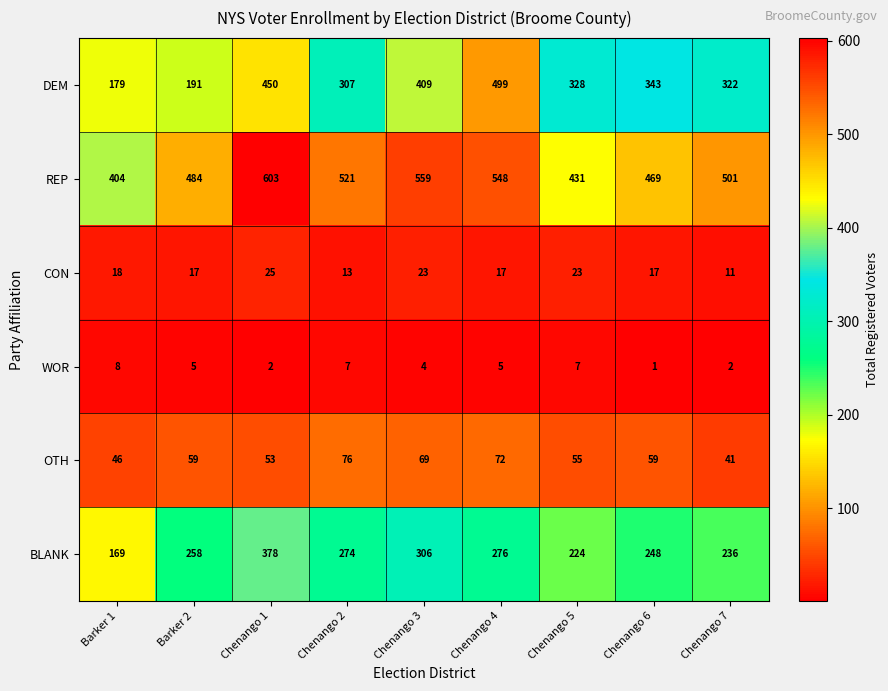

Which series has the largest total across all categories?

REP